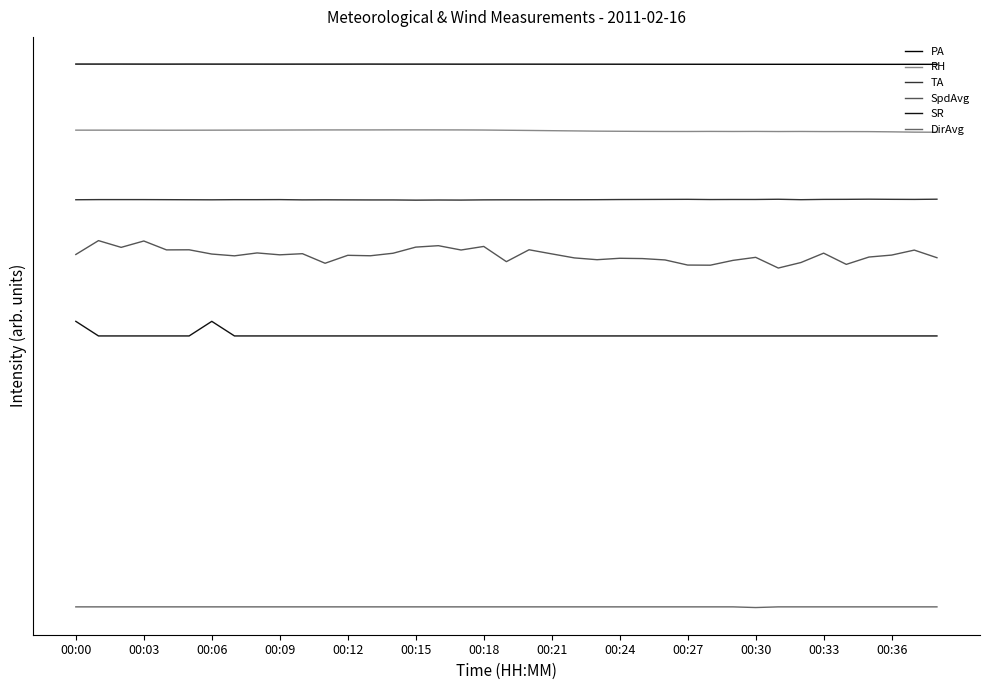

Does the chart have visible grid lines?

No